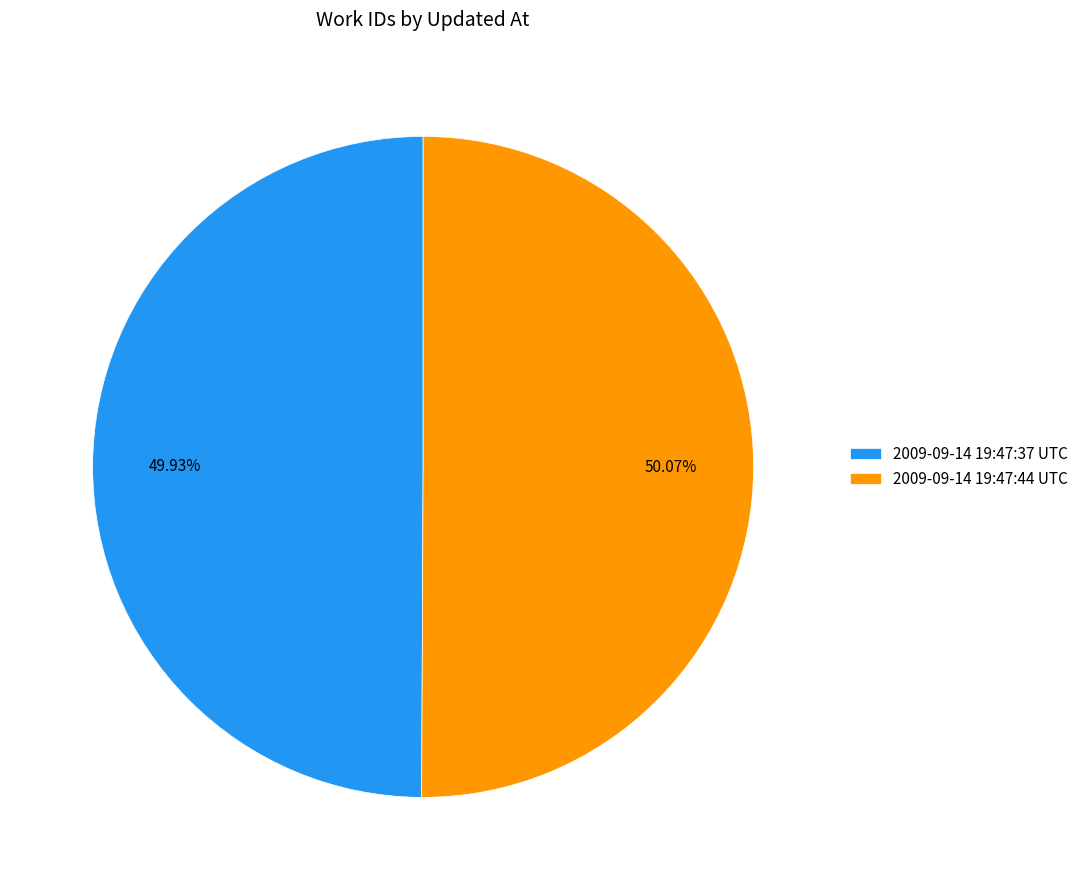

To the nearest percent, what is the combined percentage of 2009-09-14 19:47:44 UTC and 2009-09-14 19:47:37 UTC?

100%